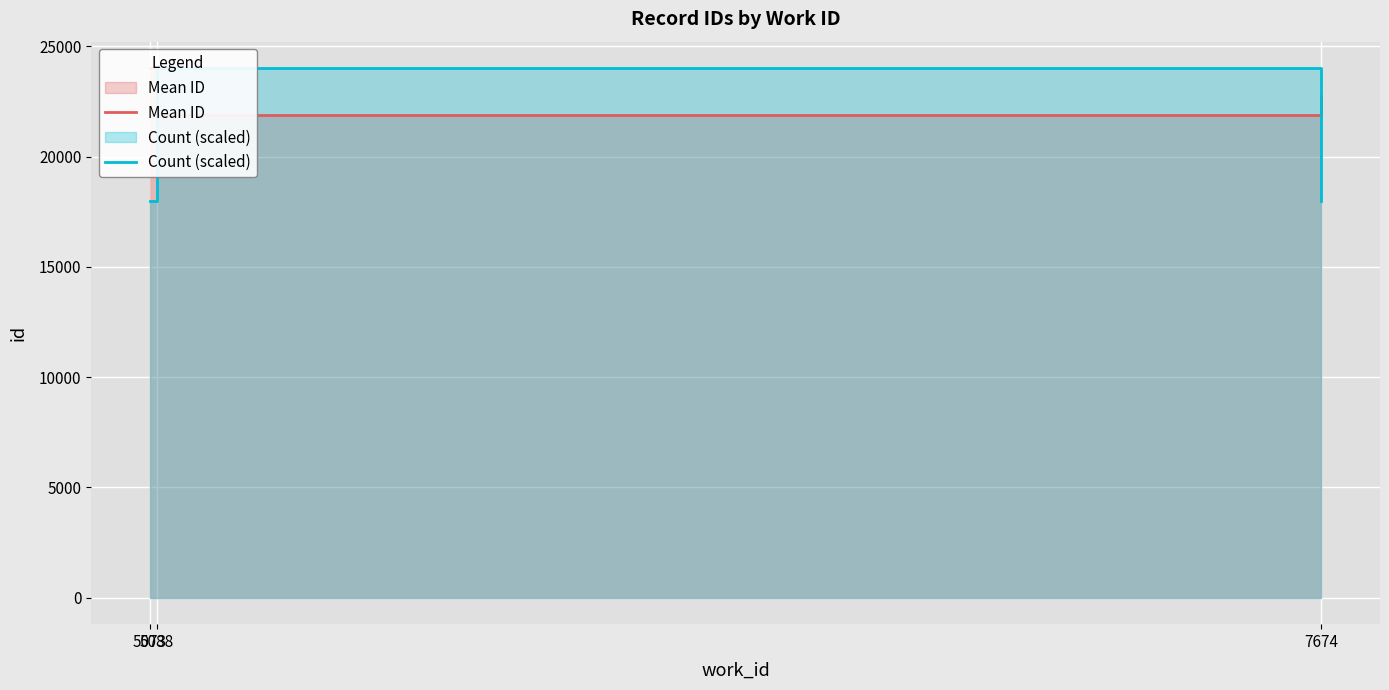

Count the number of data series in this chart.

2